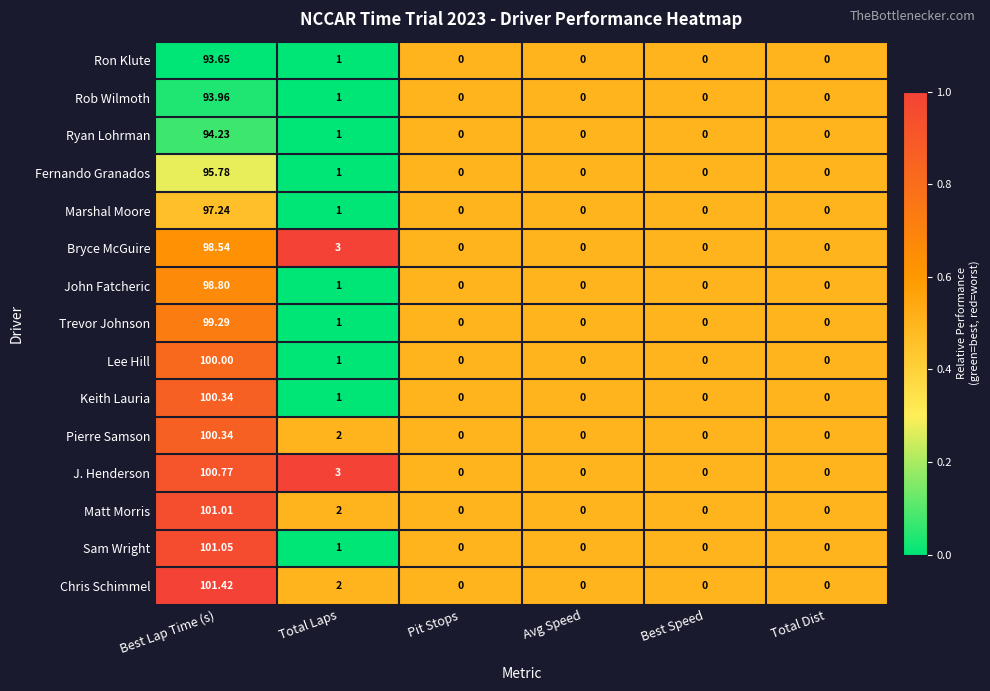

At which label does Fernando Granados reach its peak?

Best Lap Time (s)